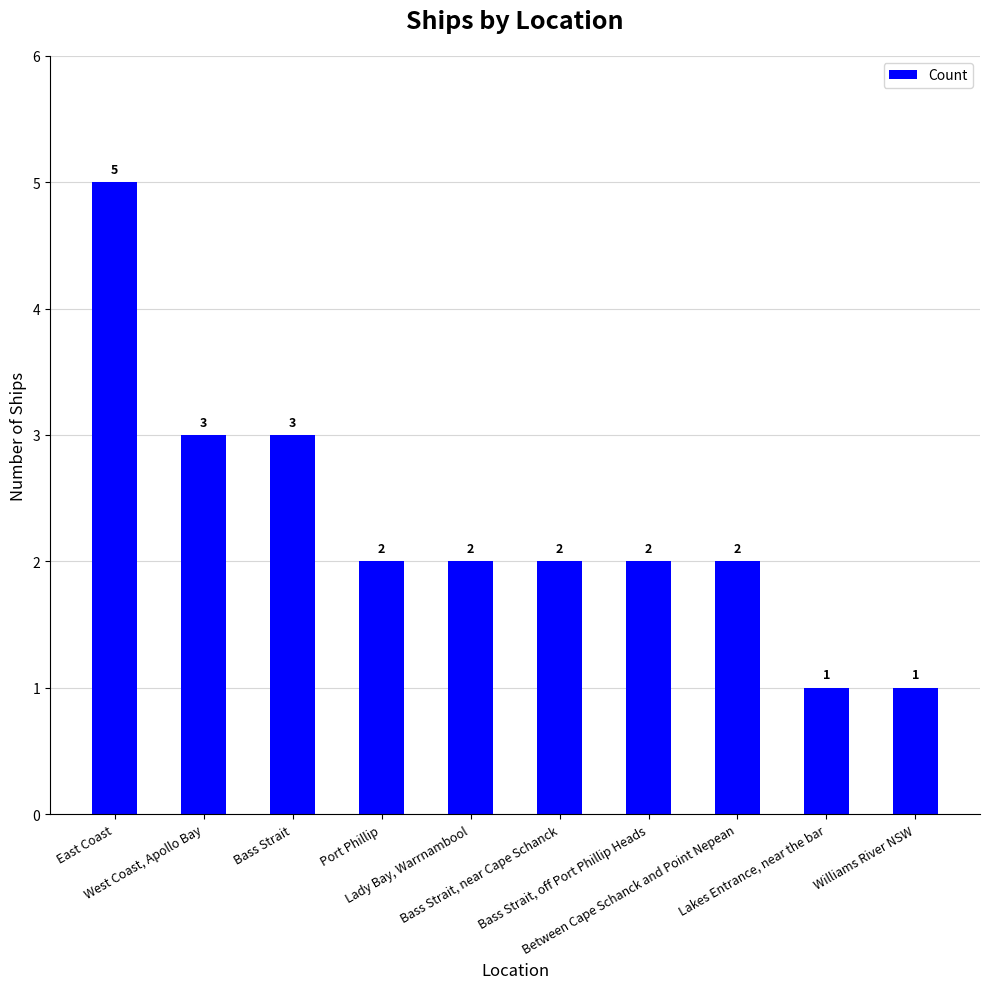

Approximately how many times larger is the value at Between Cape Schanck and Point Nepean compared to West Coast, Apollo Bay?

0.7